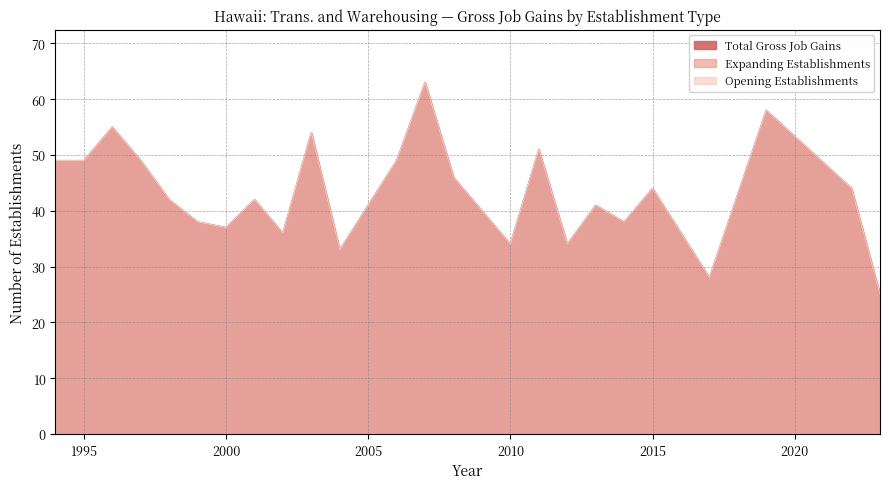

True or false: Opening Establishments and Total Gross Job Gains cross at least once.

False